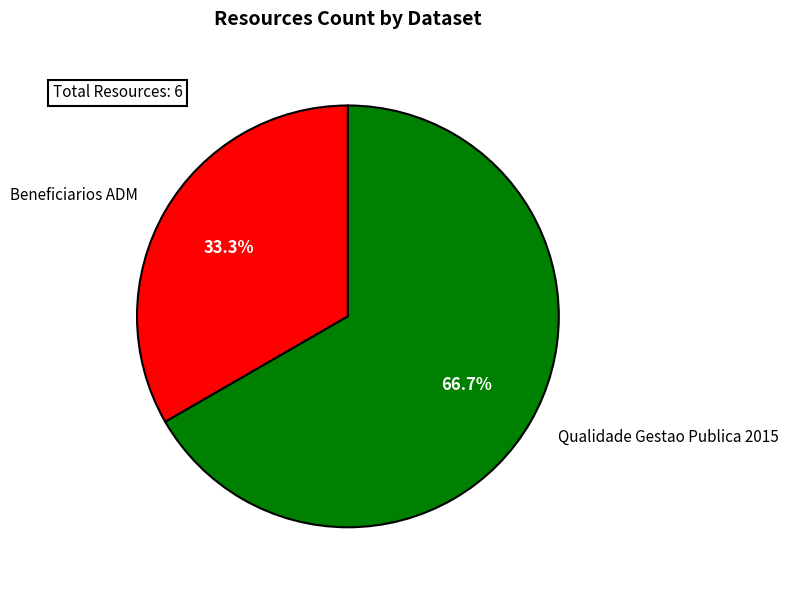

The Qualidade Gestao Publica 2015 slice represents 52% of the pie. True or false?

False